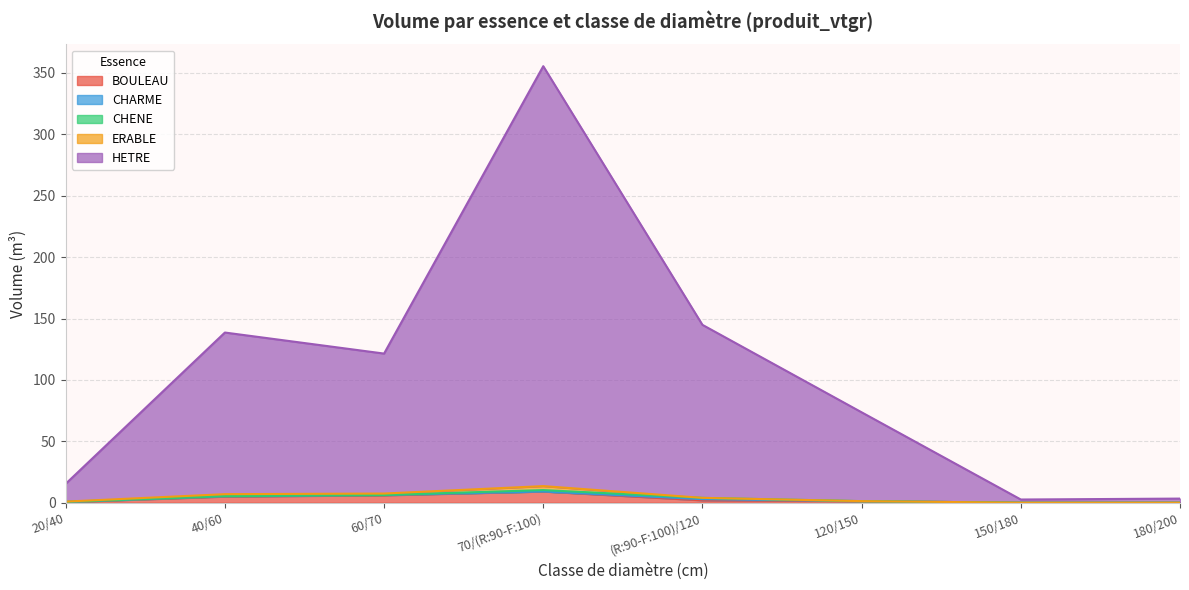

How many data points in CHARME are above 0?

4